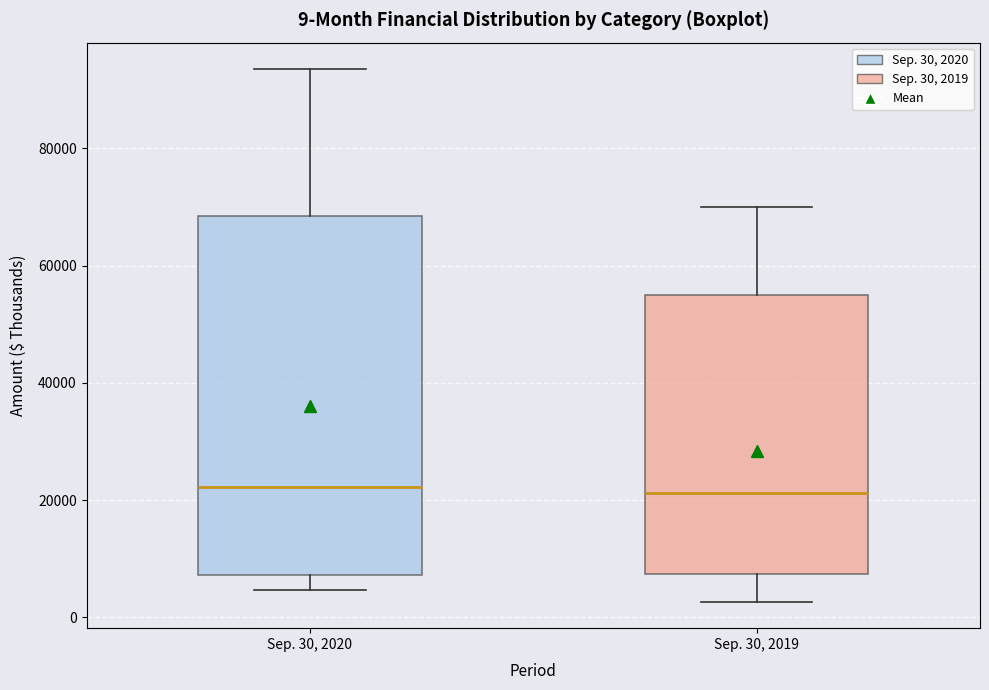

Which box is the tallest, from its lower edge to its upper edge?

Sep. 30, 2020